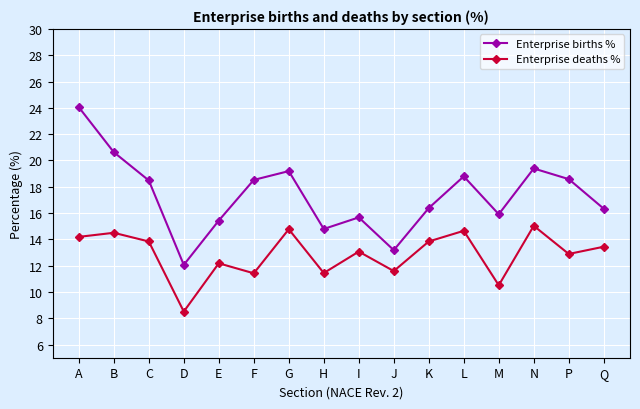

Which label corresponds to the largest value in the chart?

A